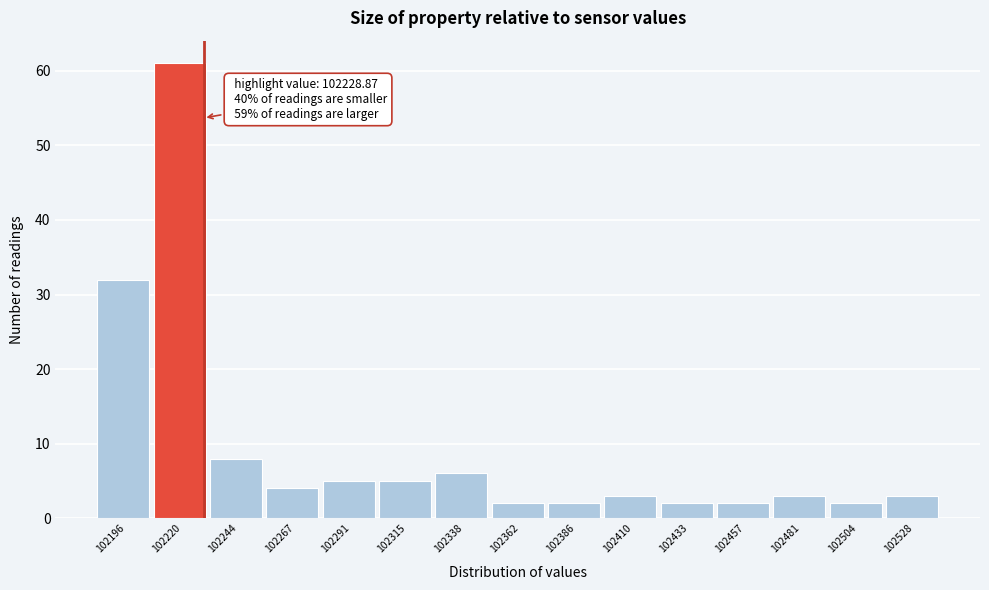

Over which range of the x-axis is the bar tallest?

102210 to 102230